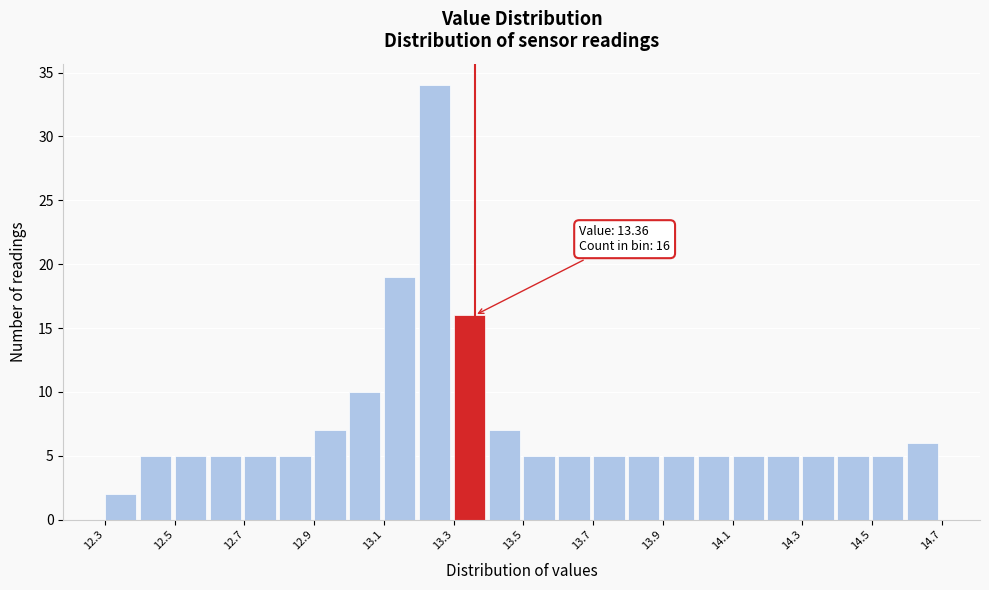

Over which range of the x-axis is the bar tallest?

13.2 to 13.3